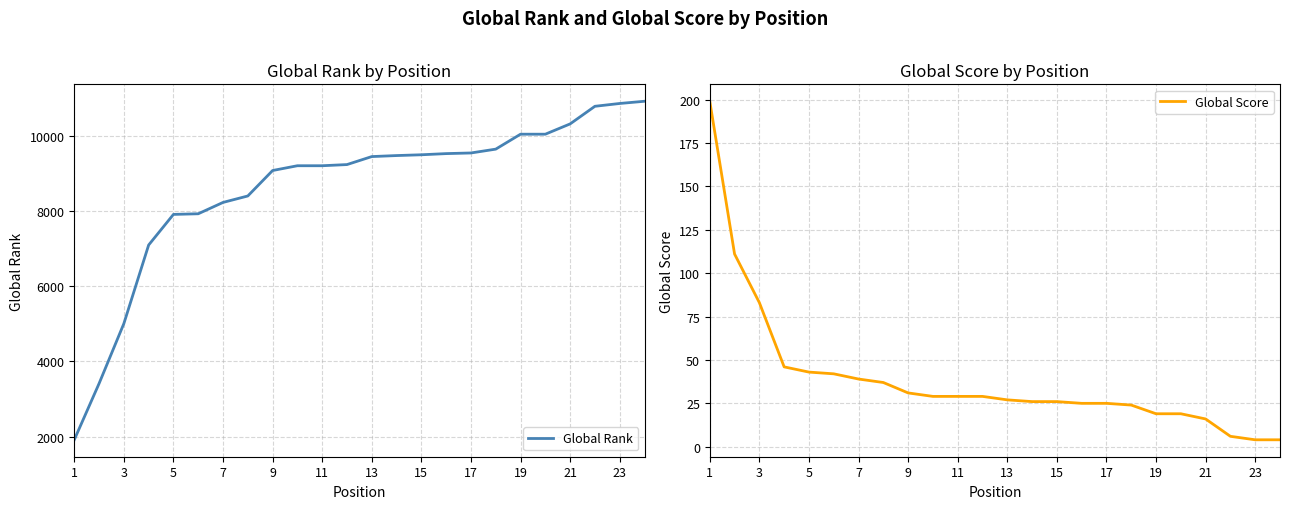

True or false: Global Rank and Global Score intersect in this chart.

False